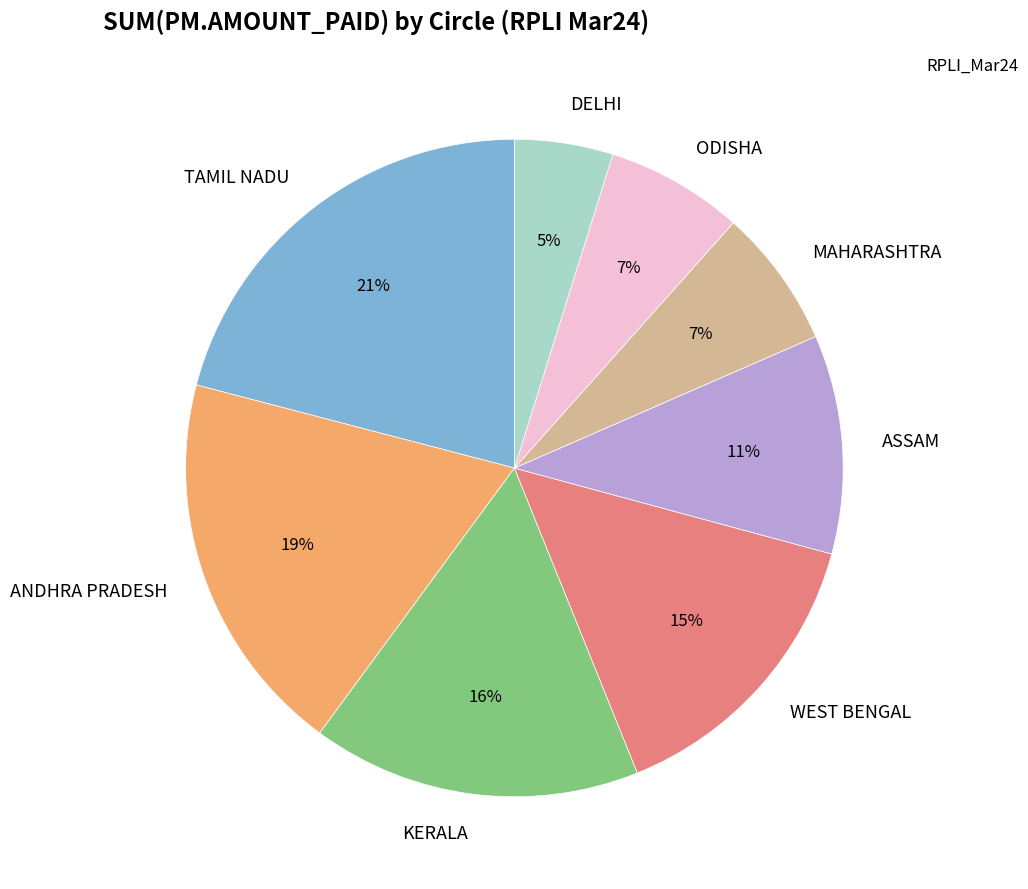

True or false: KERALA accounts for 28% of the total.

False